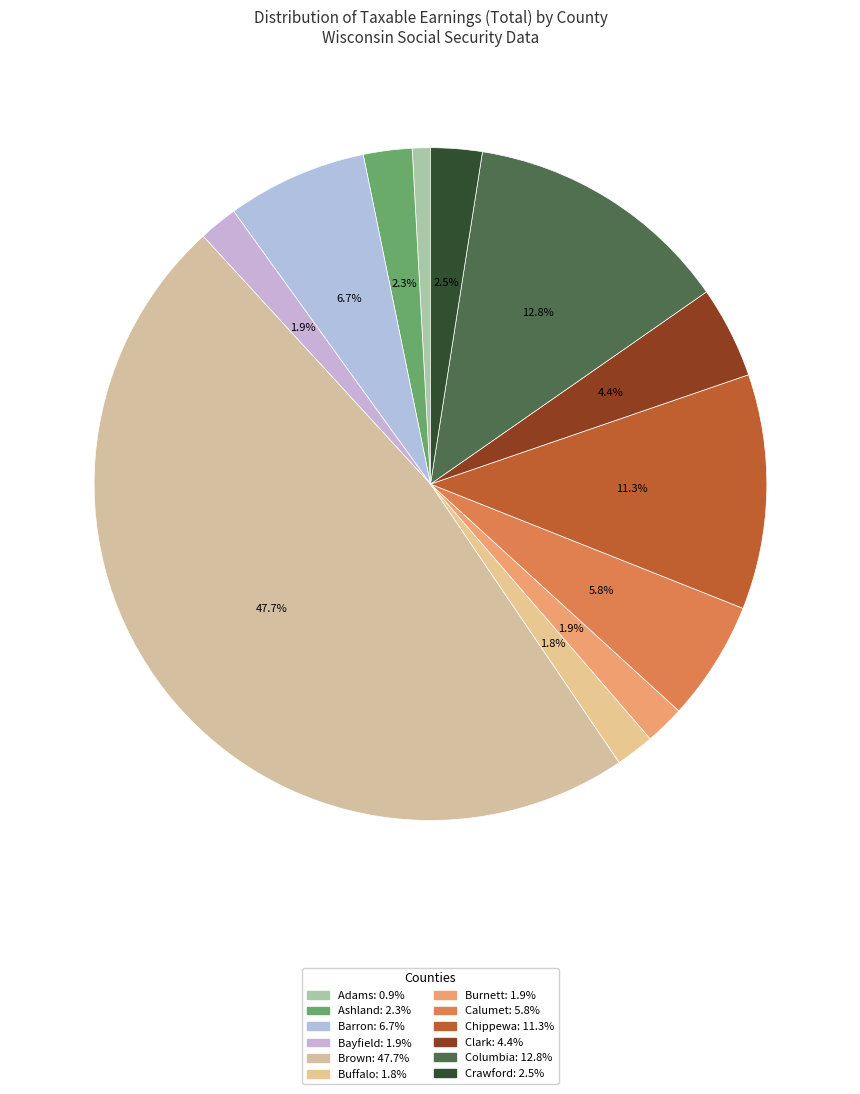

To the nearest percent, what percentage of the pie is Burnett?

2%